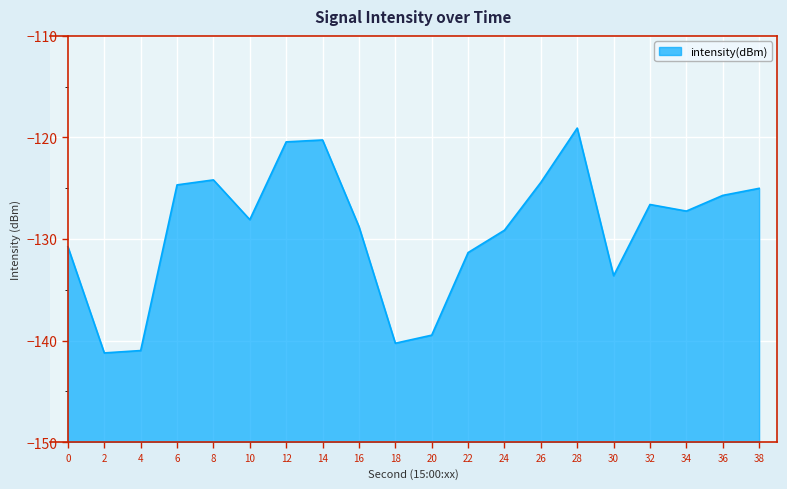

How many lines are shown in the chart?

1